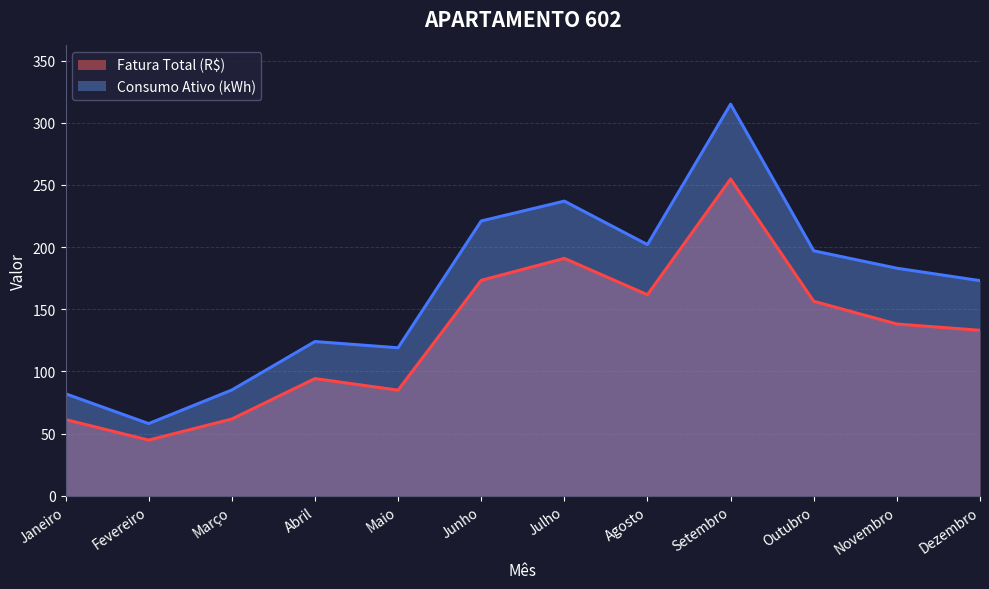

What are all the series names shown in the legend?

Fatura Total (R$), Consumo Ativo (kWh)